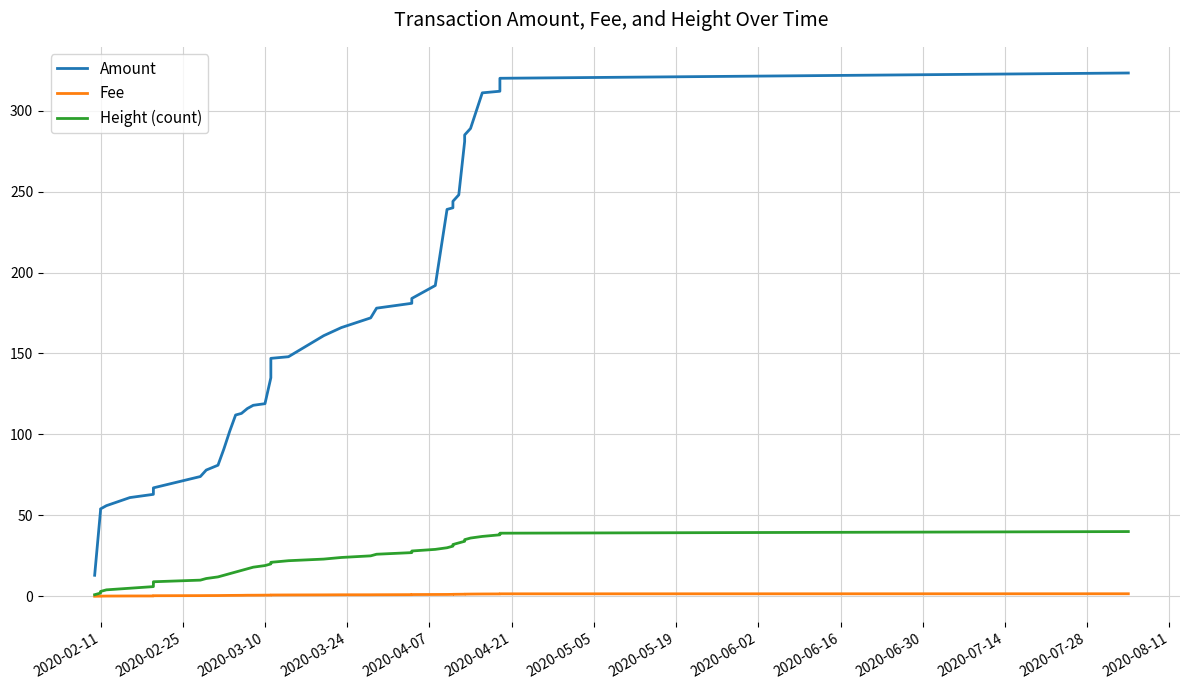

What is the value of the Height (count) point at the 9th from the left?

9.0